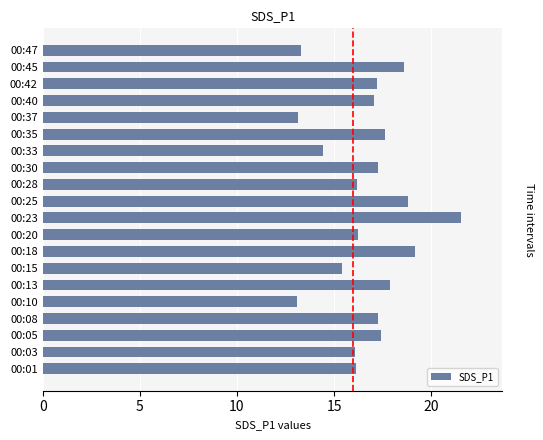

What is the smallest value displayed?

13.1